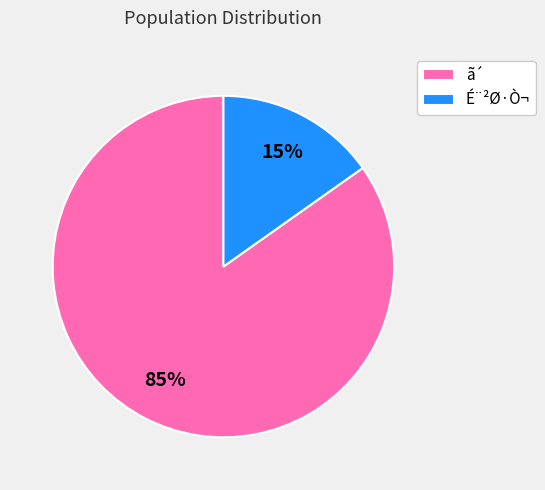

To the nearest percent, what is the combined percentage of ã´ and É¨²Ø·Ò¬?

100%